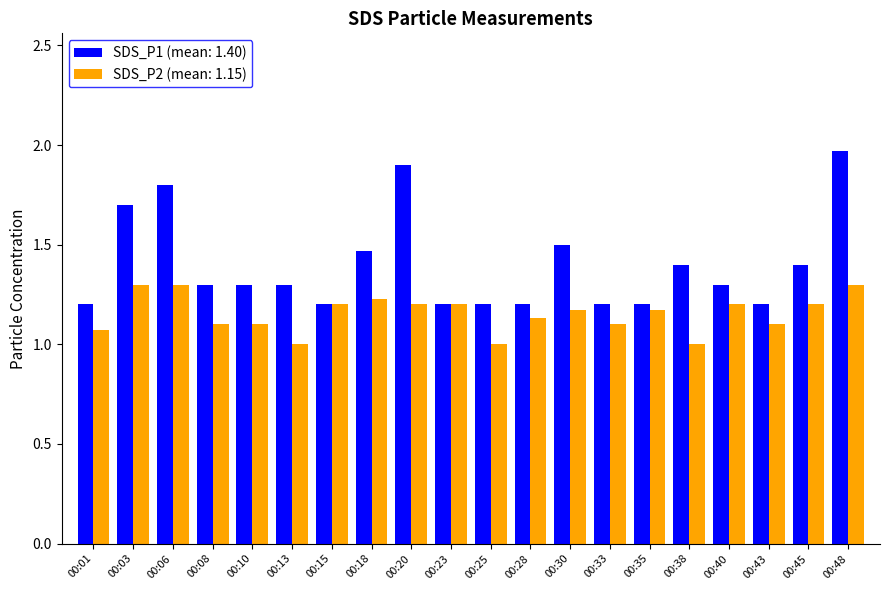

The value of SDS_P2 (mean: 1.15) at 00:08 is 0.3. True or false?

False